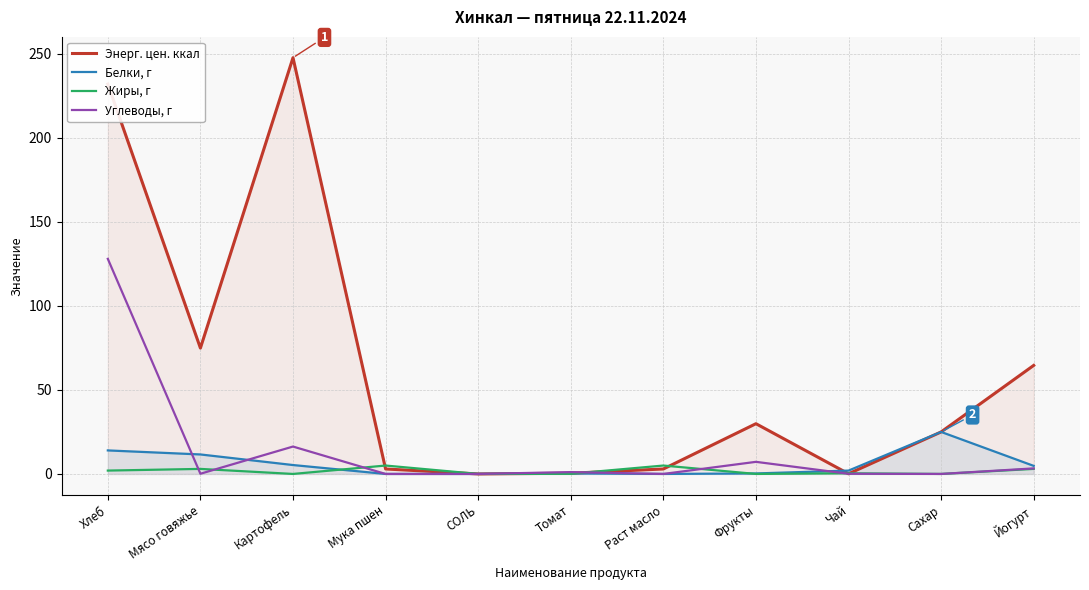

At which label is Энерг. цен. ккал closest to 123?

Мясо говяжье